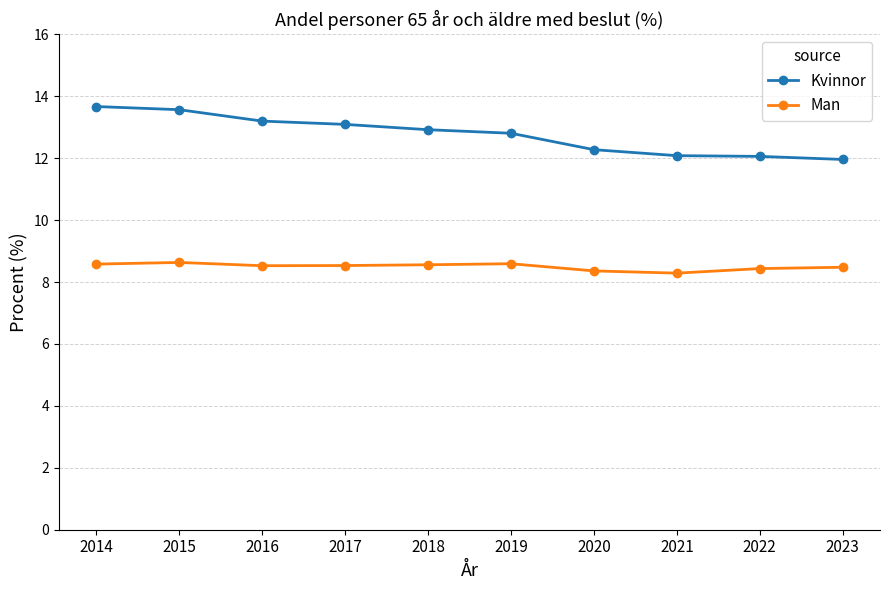

What is the highest value of the Man series?

8.6